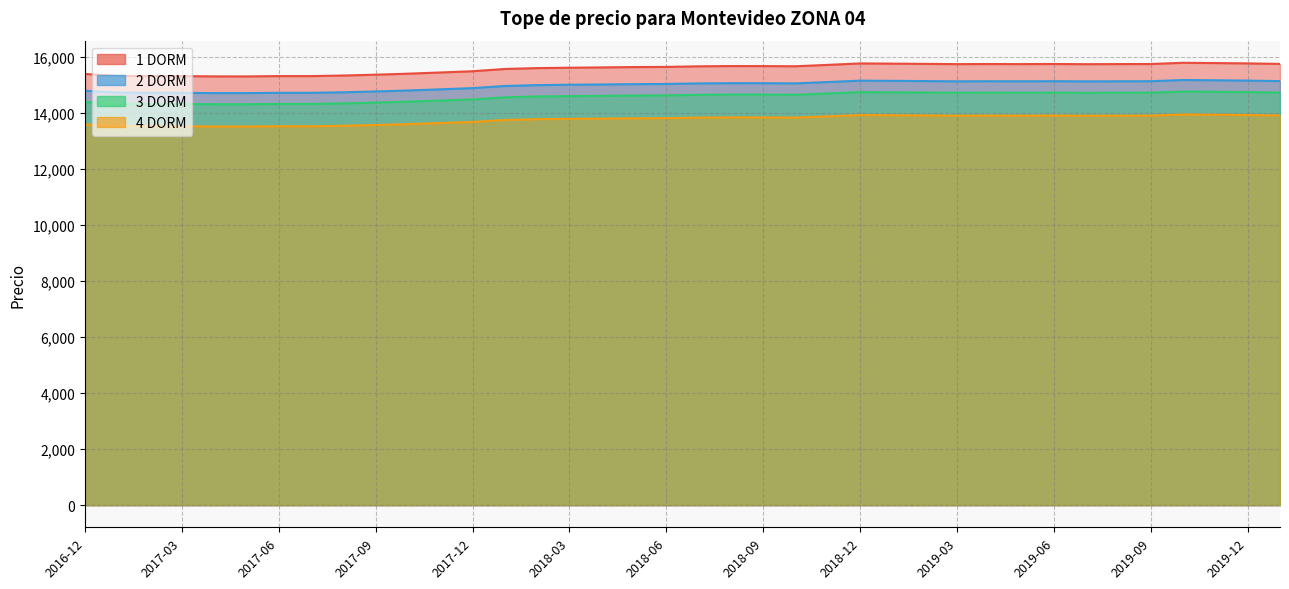

Reading left to right, extract all data points from this chart.

1 DORM: 15400	15331	15325	15324	15313	15312	15324	15324	15344	15374	15410	15453	15497	15578	15609	15623	15634	15646	15652	15673	15682	15681	15675	15724	15776	15769	15760	15751	15755	15752	15756	15749	15753	15755	15799	15789	15777	15759
2 DORM: 14800	14734	14728	14727	14716	14716	14727	14727	14746	14775	14810	14851	14894	14971	15001	15015	15025	15036	15043	15063	15071	15070	15064	15111	15161	15154	15146	15137	15141	15138	15142	15135	15139	15141	15184	15174	15162	15145
3 DORM: 14400	14336	14330	14329	14319	14318	14329	14329	14348	14376	14410	14450	14491	14566	14595	14609	14619	14630	14636	14655	14663	14663	14657	14703	14751	14745	14737	14728	14732	14729	14733	14726	14730	14732	14773	14764	14752	14735
4 DORM: 13600	13539	13534	13533	13523	13523	13533	13533	13550	13577	13609	13647	13686	13757	13785	13797	13807	13817	13823	13841	13849	13848	13843	13886	13932	13925	13918	13910	13914	13911	13915	13908	13911	13914	13953	13944	13933	13917